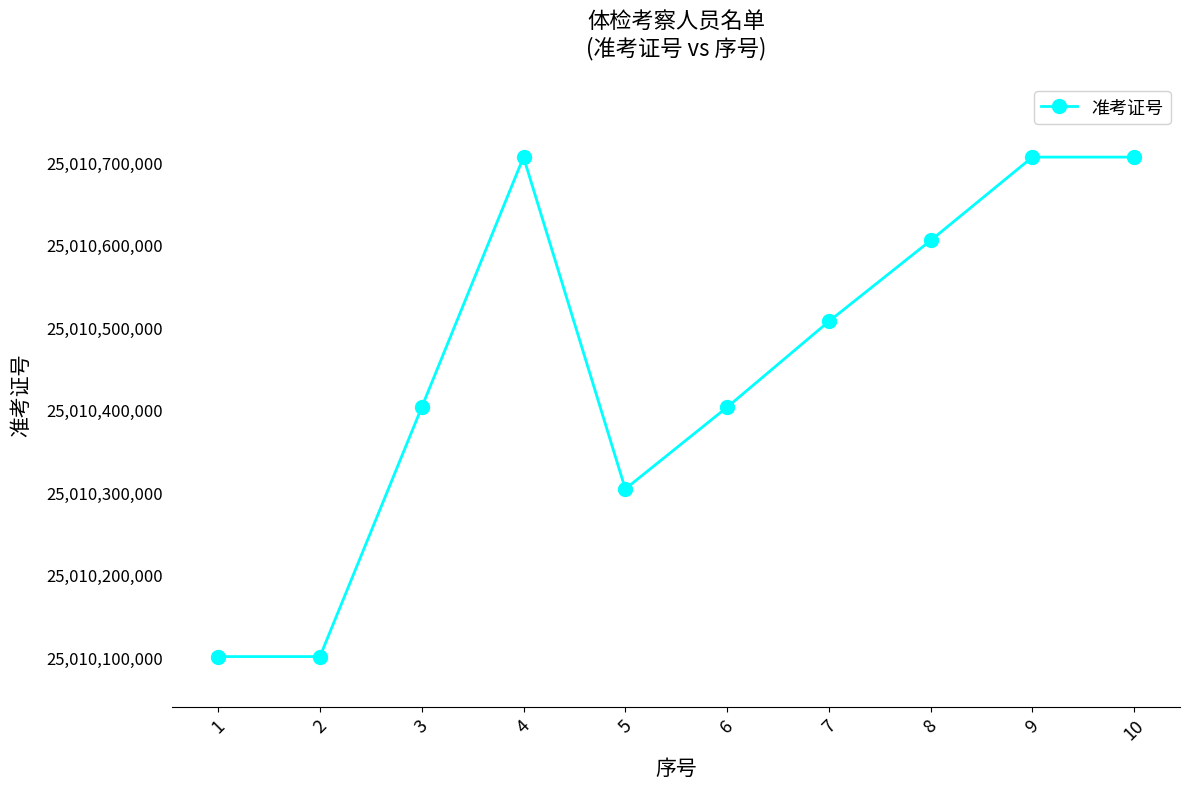

Approximately how many times larger is the value at 7 compared to 9?

1.0